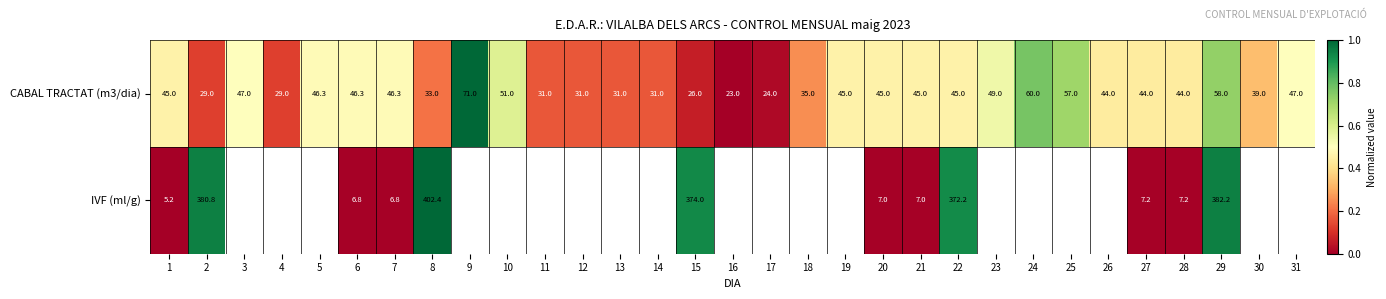

Is the value of IVF (ml/g) at 29 greater than the value of CABAL TRACTAT (m3/dia) at 2?

Yes